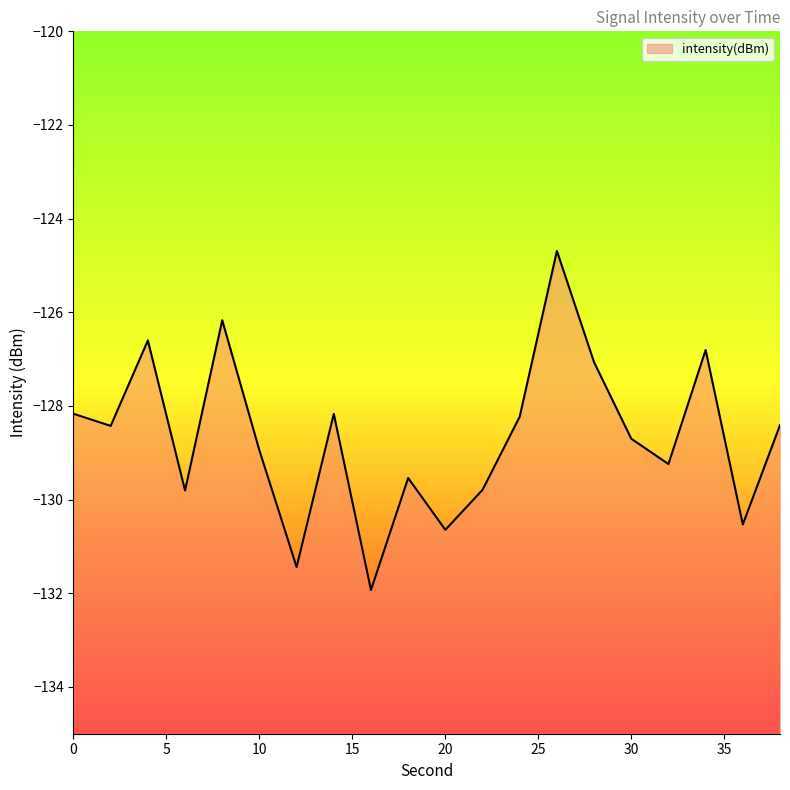

What is the sum of the values at 0 and 18?

-257.7